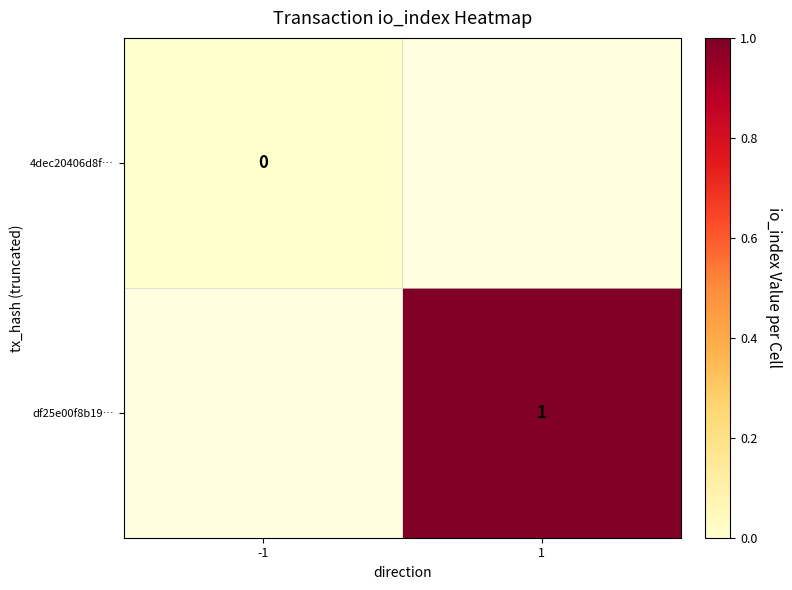

At how many categories does at least one series exceed 0?

1